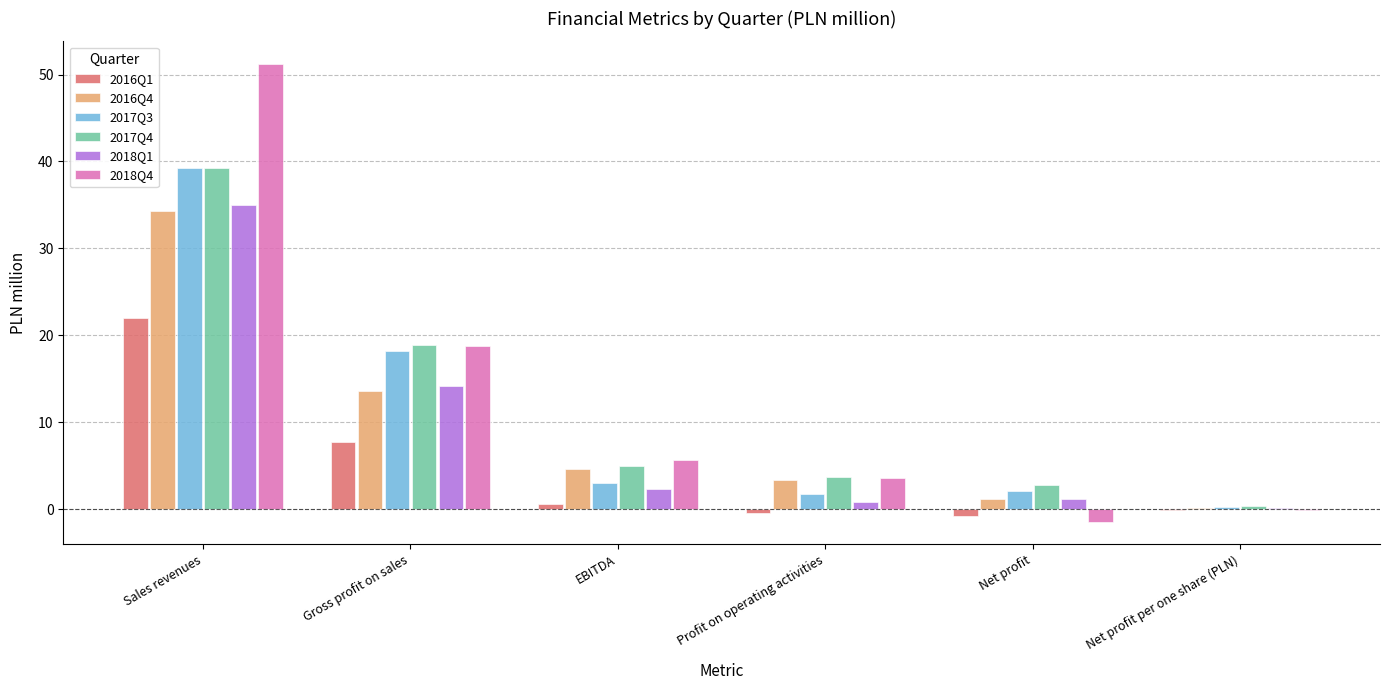

How many data points in 2016Q4 are above 4?

3